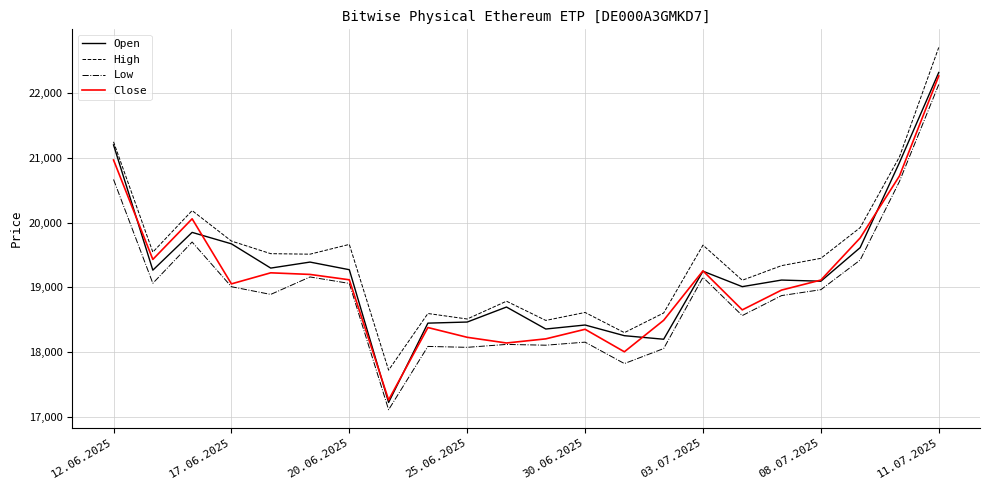

What is the average value of the Low series?

18945